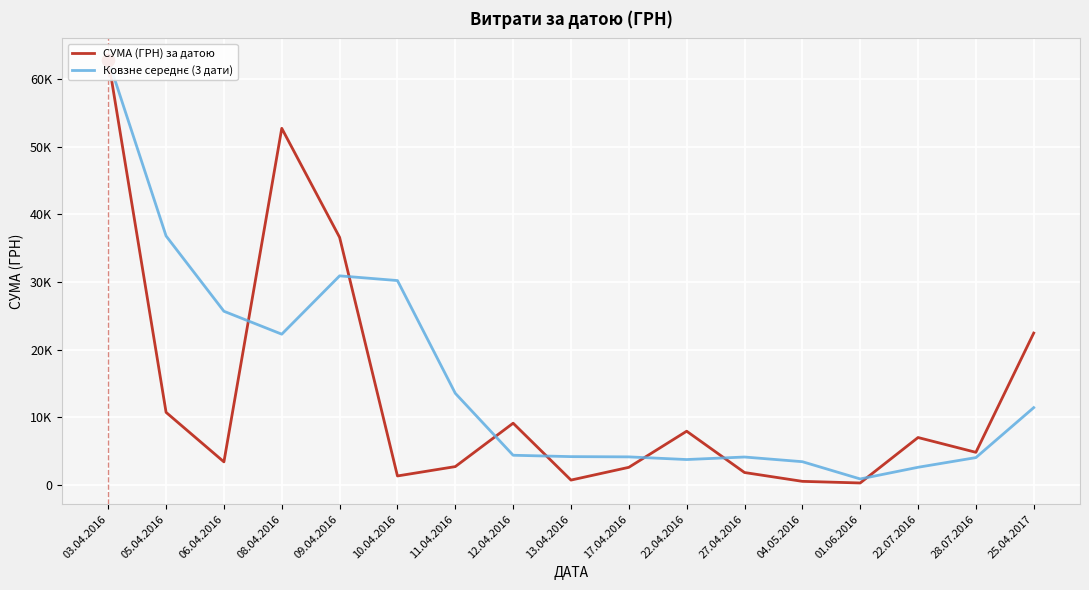

Which series contains the highest Y value?

СУМА (ГРН) за датою